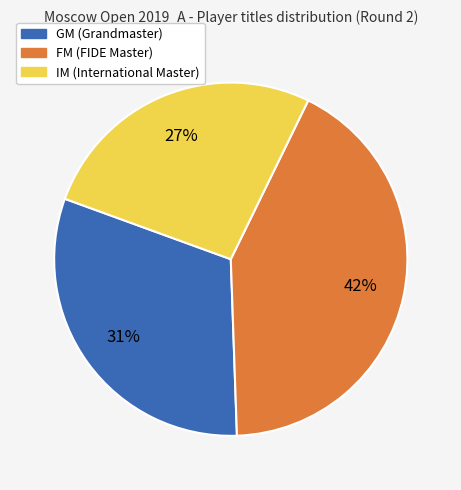

Does any single category account for the majority?

No